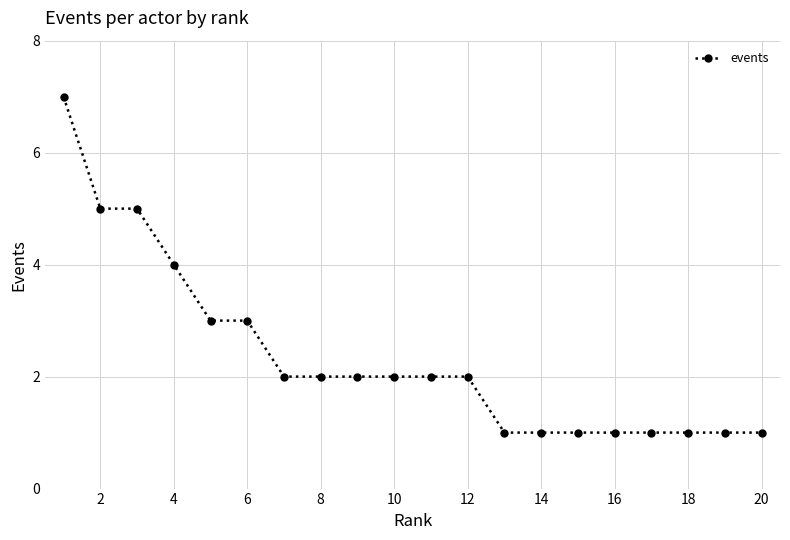

How many categories are shown in the chart?

20